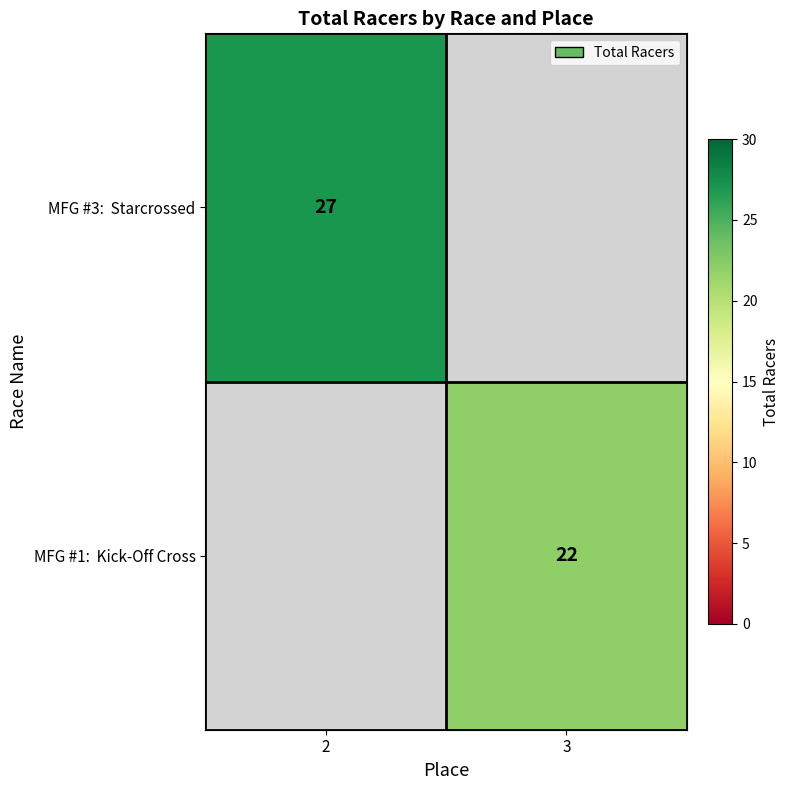

What is the maximum value shown in the chart?

27.0